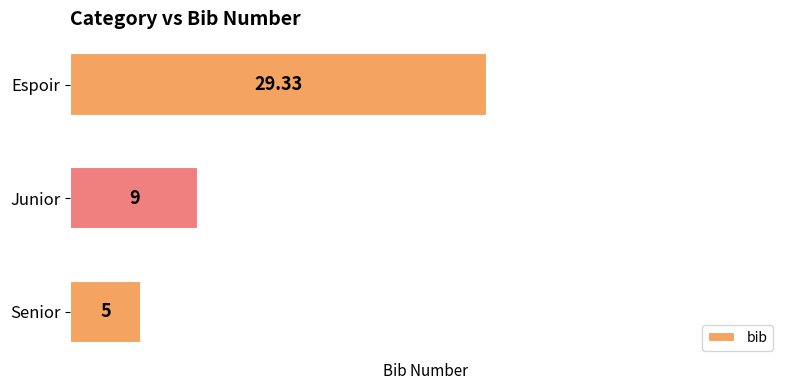

What is the difference between the second highest and minimum values?

4.0